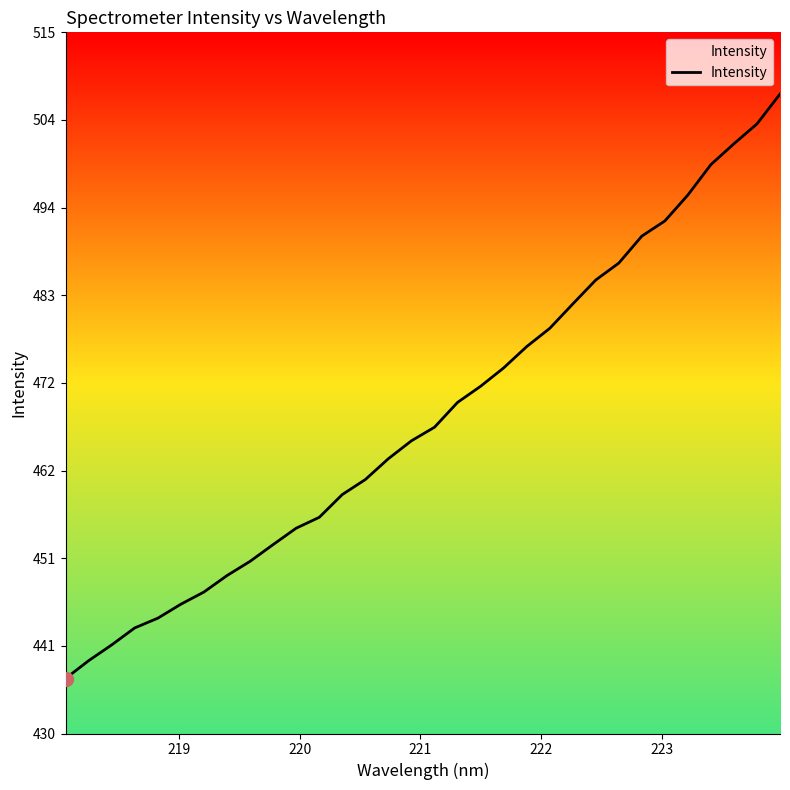

What is the maximum value shown in the chart?

507.5